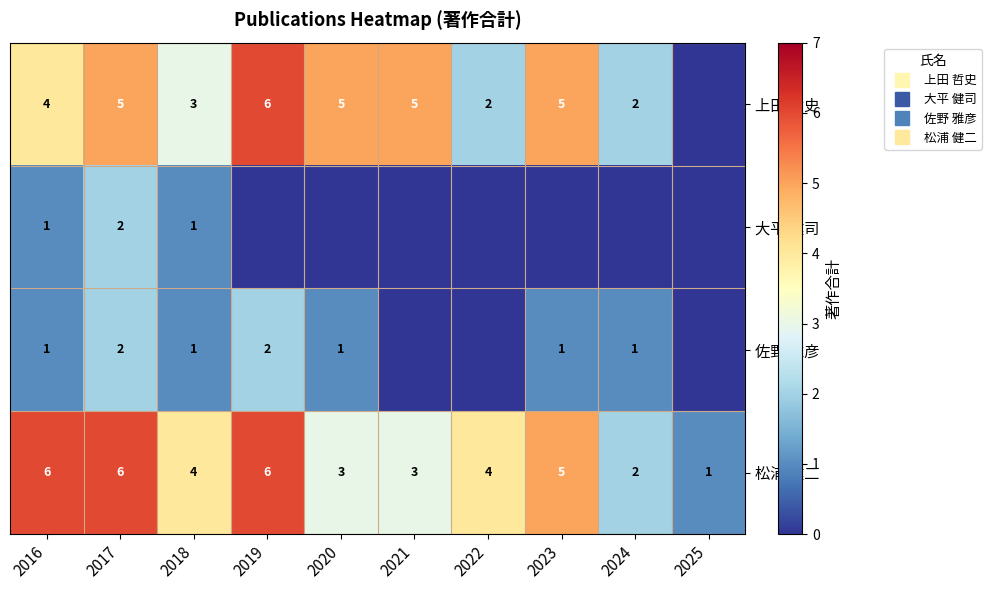

What is the average value of the 上田 哲史 series?

4